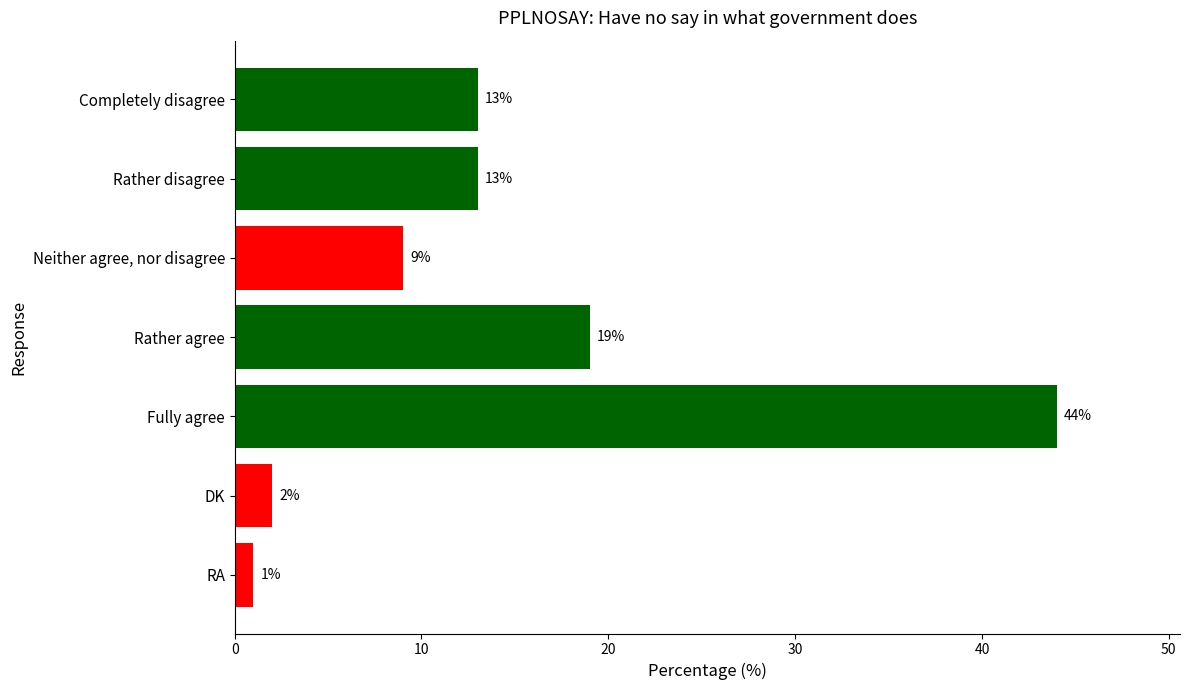

What is the value of the 5th bar from the top?

44